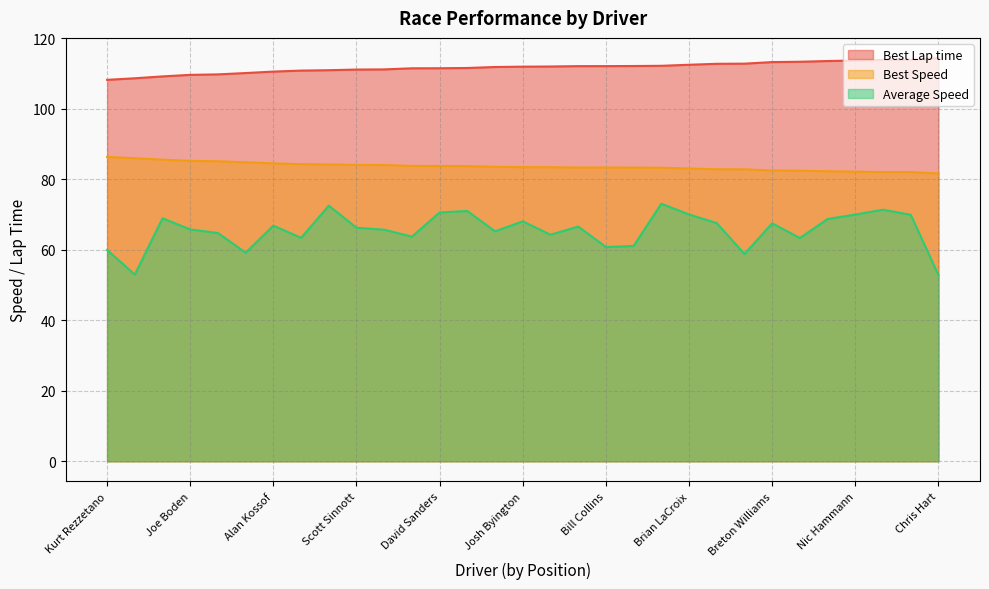

At Josh Byington, list the series in order from largest to smallest.

Best Lap time, Best Speed, Average Speed